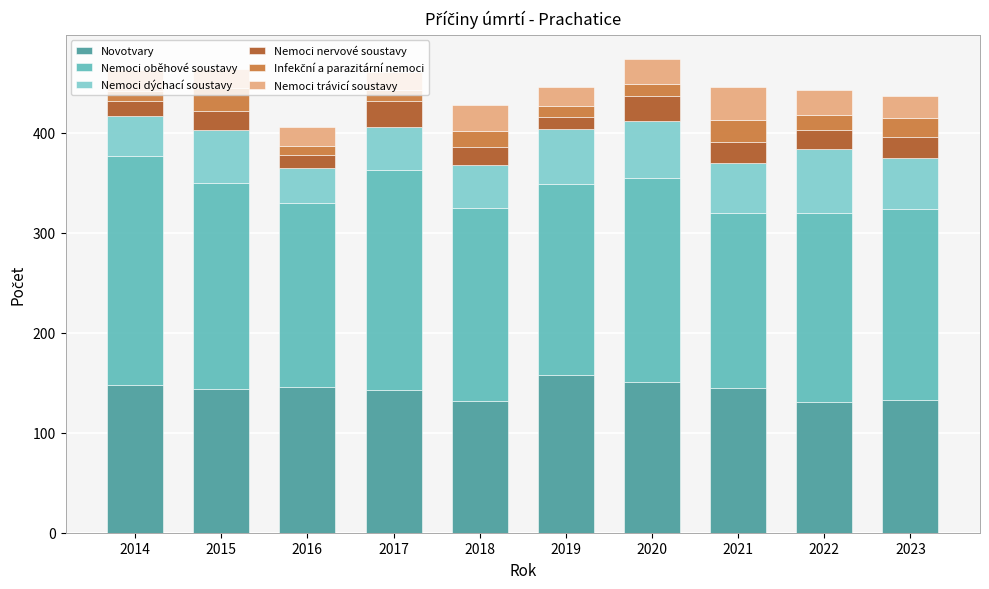

Is it true that Novotvary equals 34 at 2014?

False